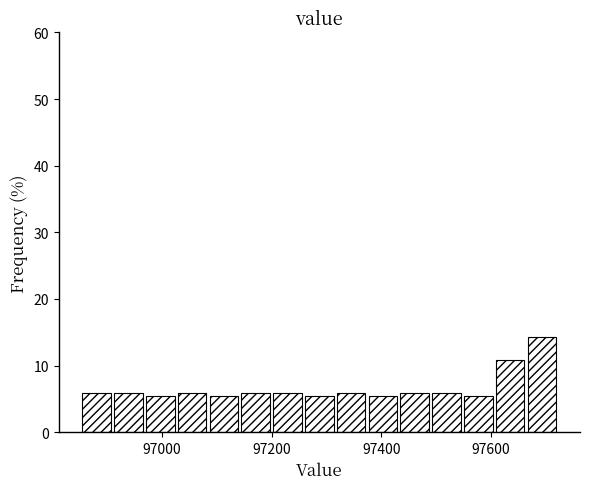

Read against the x-axis, roughly where is the centre of the tallest bar?

97700